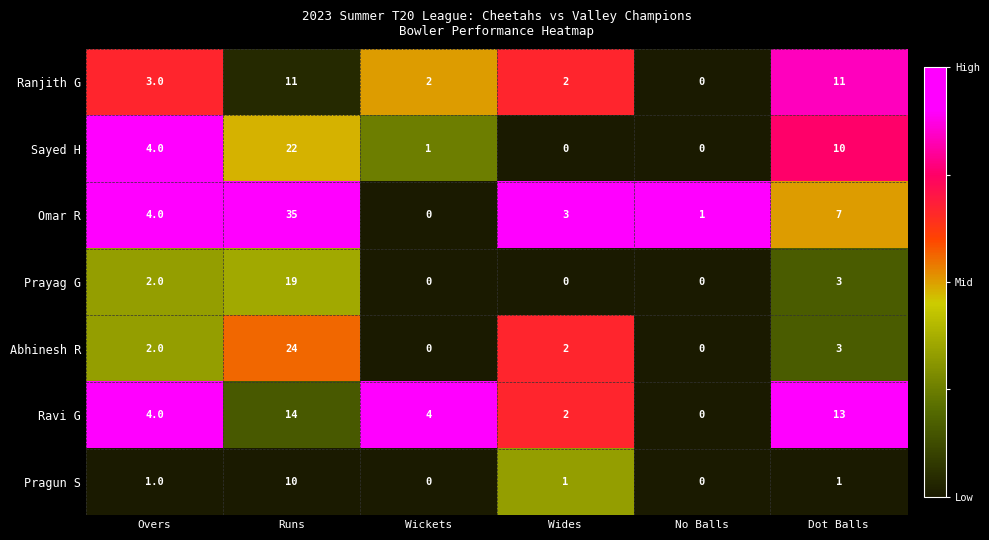

What is the greatest value displayed?

35